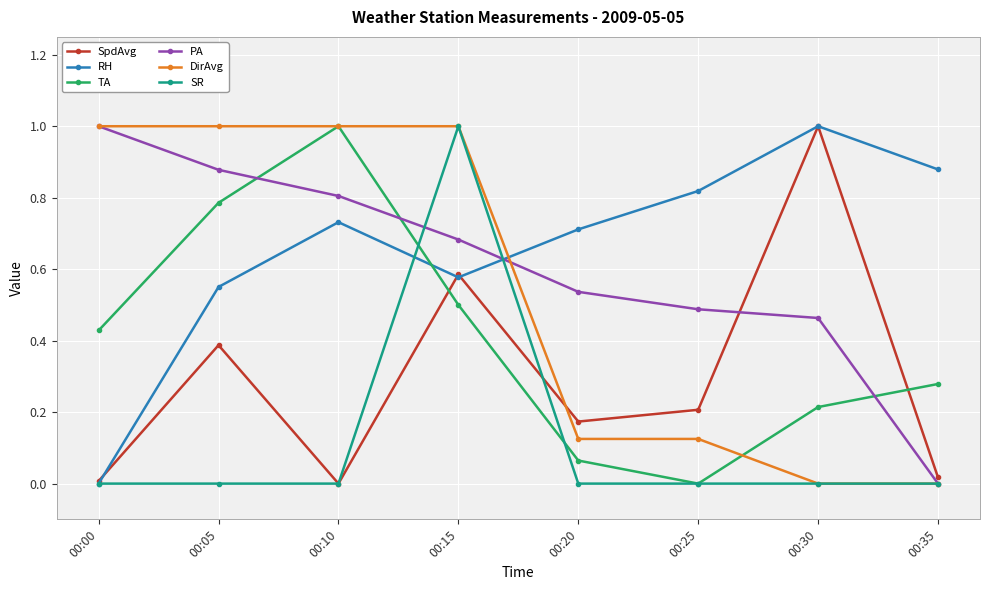

What is the difference between the maximum and minimum values in the RH series?

1.0